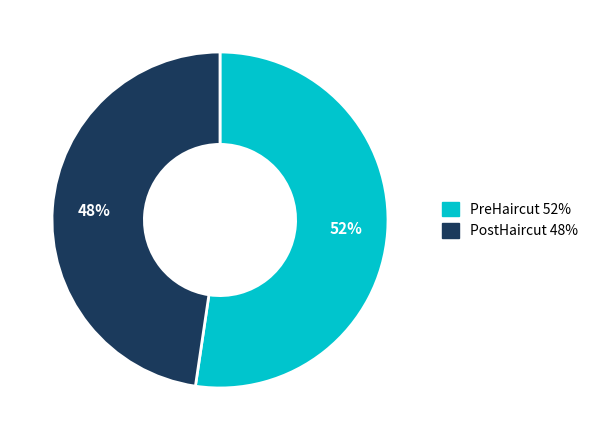

Is the sum of PostHaircut and PreHaircut greater than half?

Yes